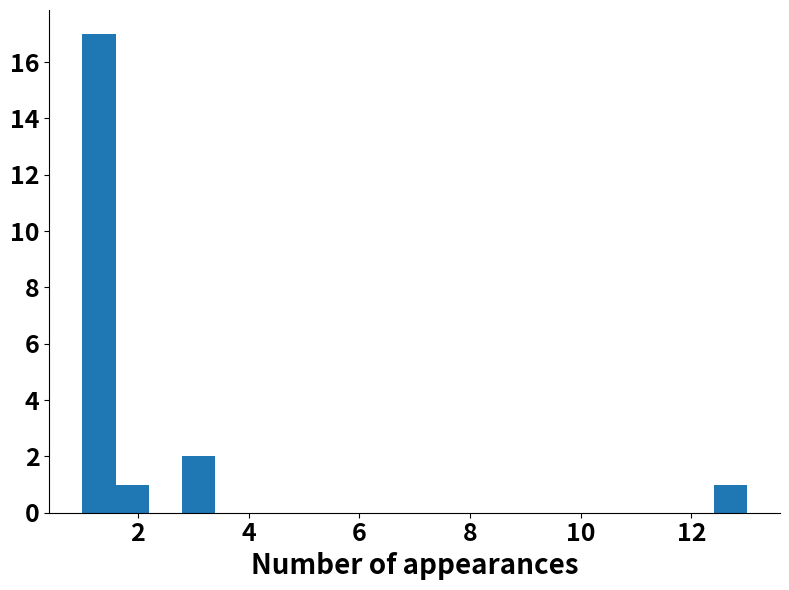

Around what value on the x-axis is the tallest bar? Give the approximate position of its centre, as read against the axis.

1.4